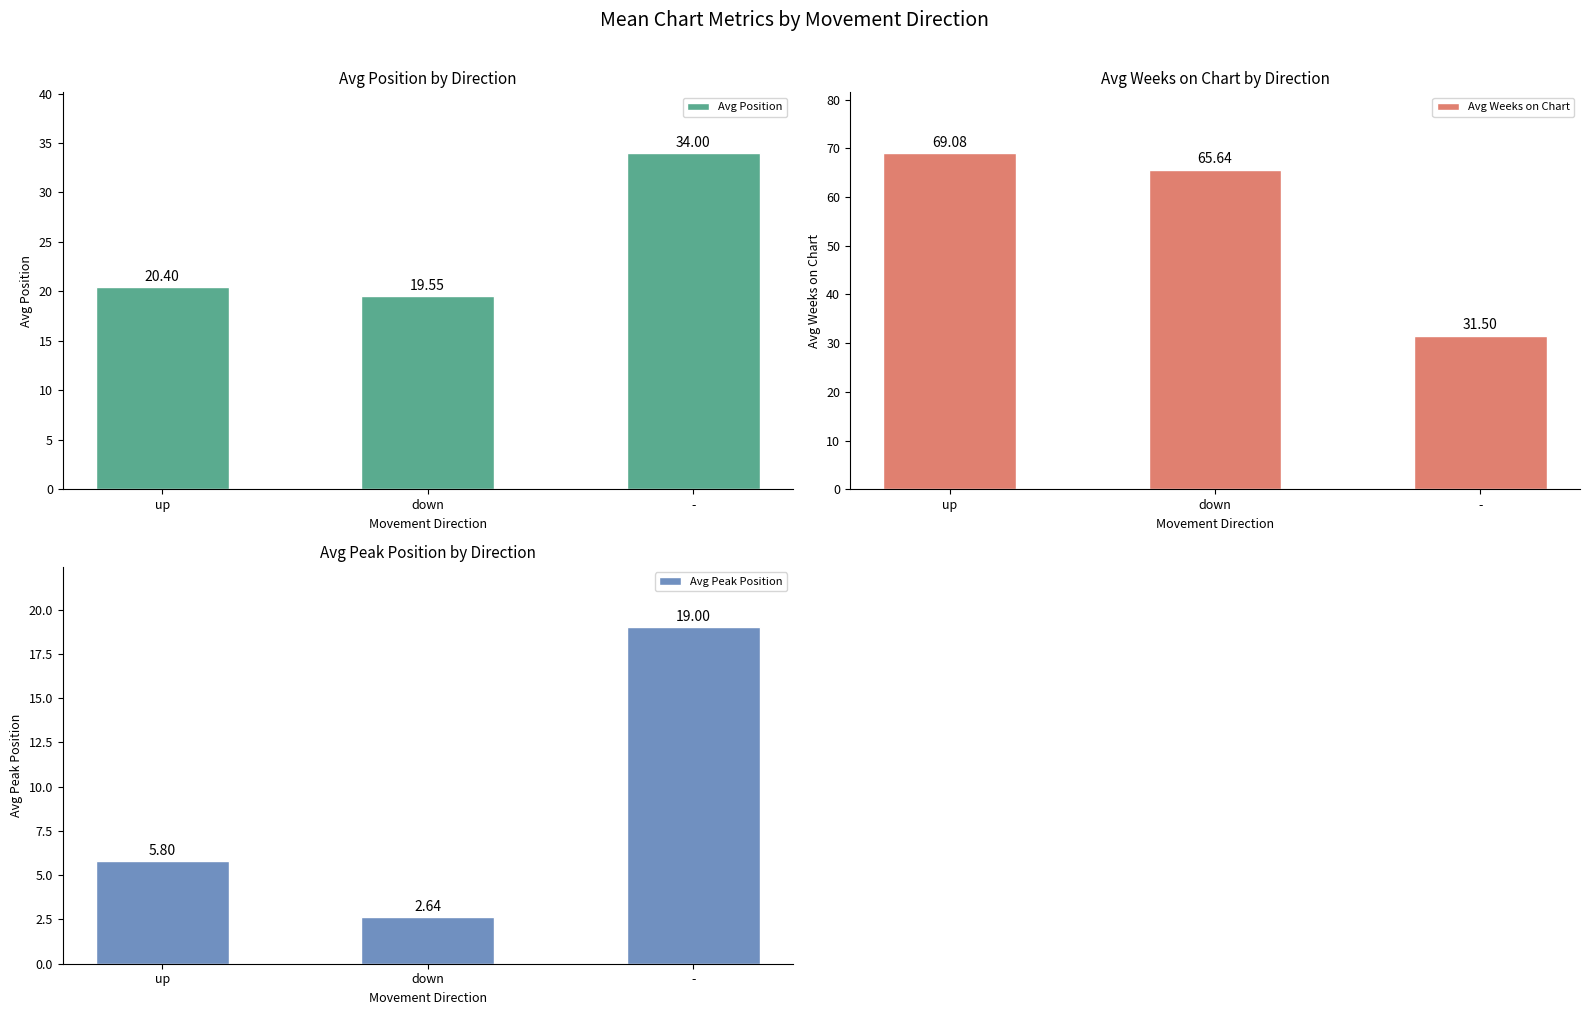

What are all the series names shown in the legend?

Avg Position, Avg Weeks on Chart, Avg Peak Position